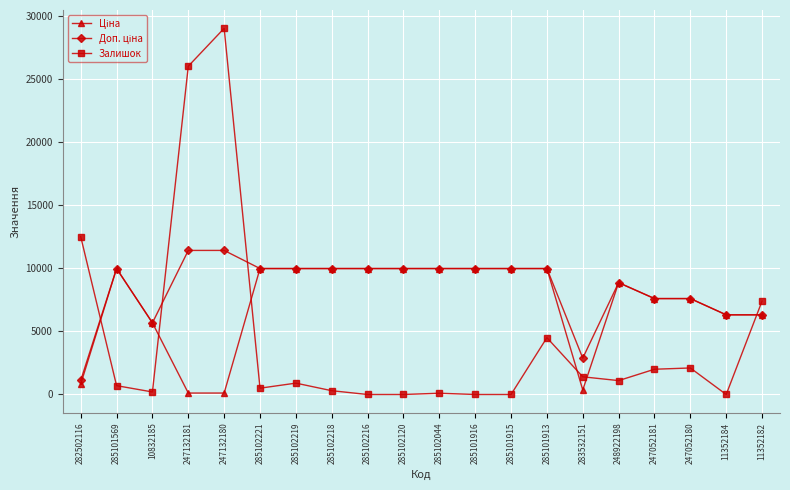

Between 247132181 and 248922198, which series saw the biggest shift?

Залишок